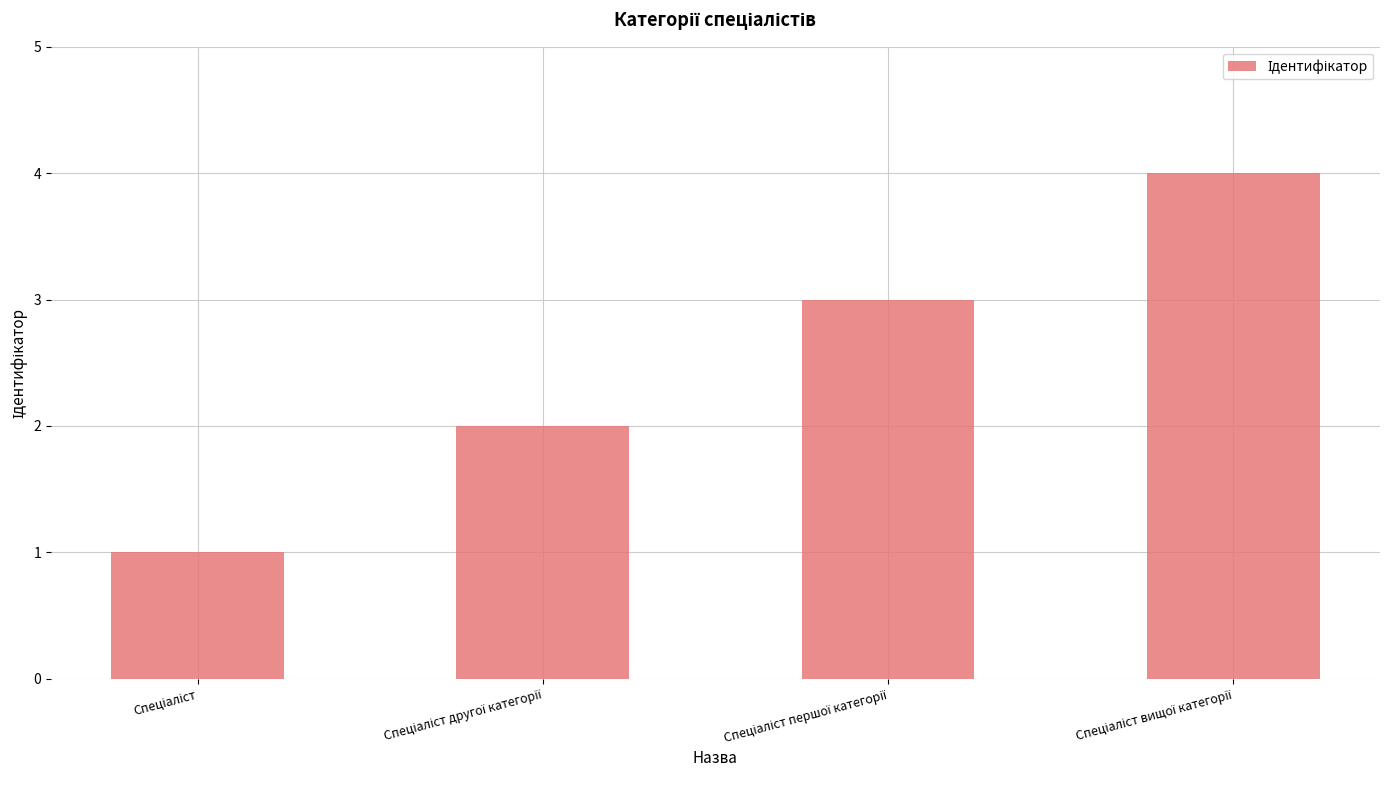

What is the difference between the maximum and minimum values?

3